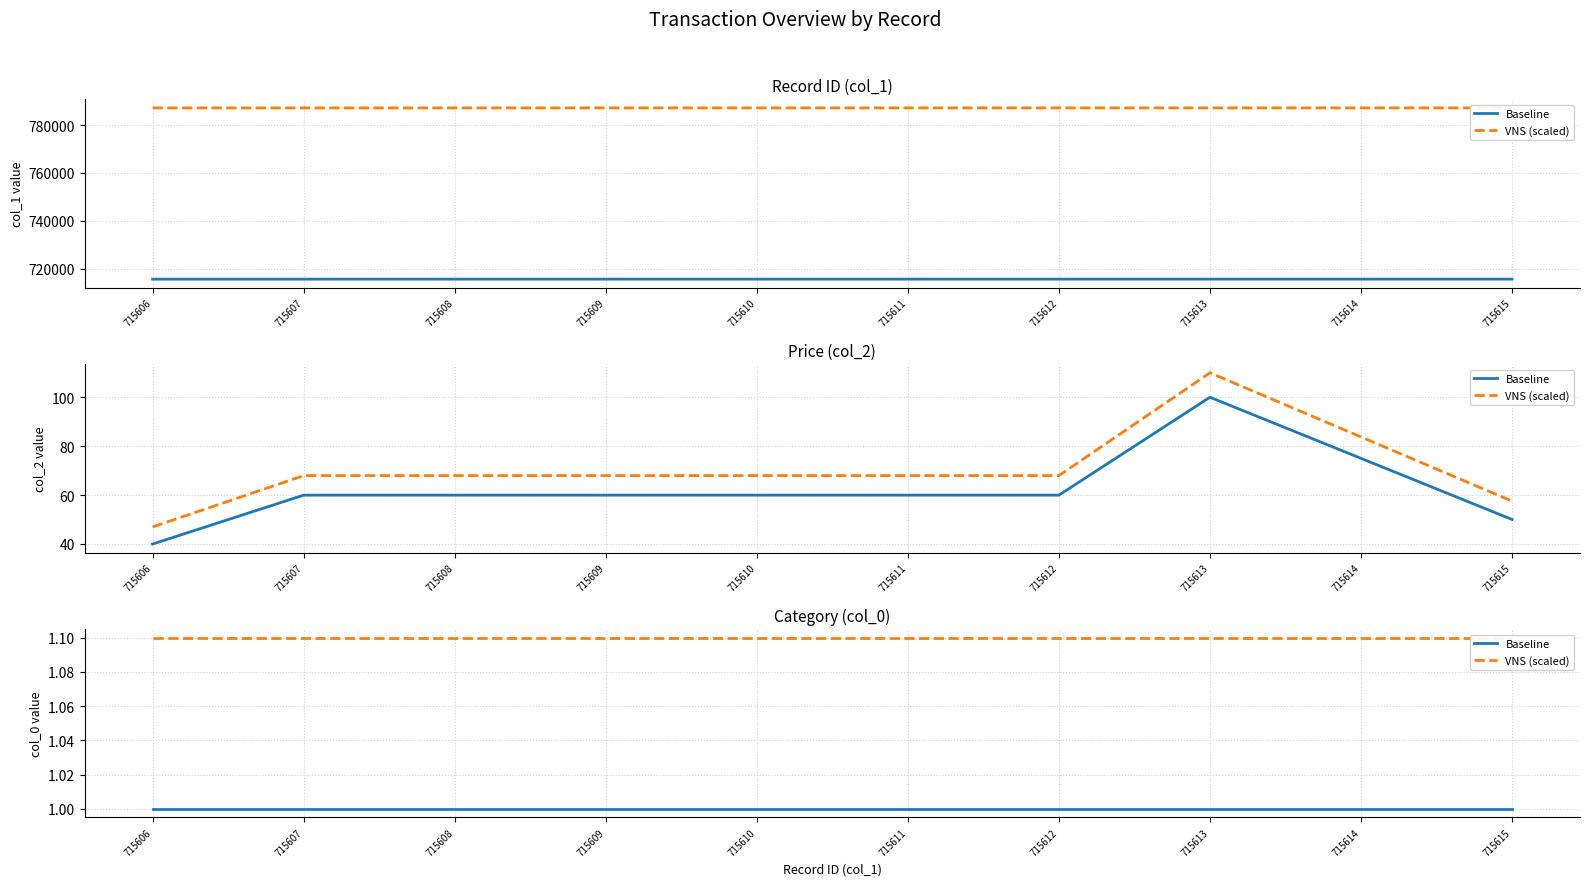

True or false: Baseline and VNS (scaled) cross at least once.

False